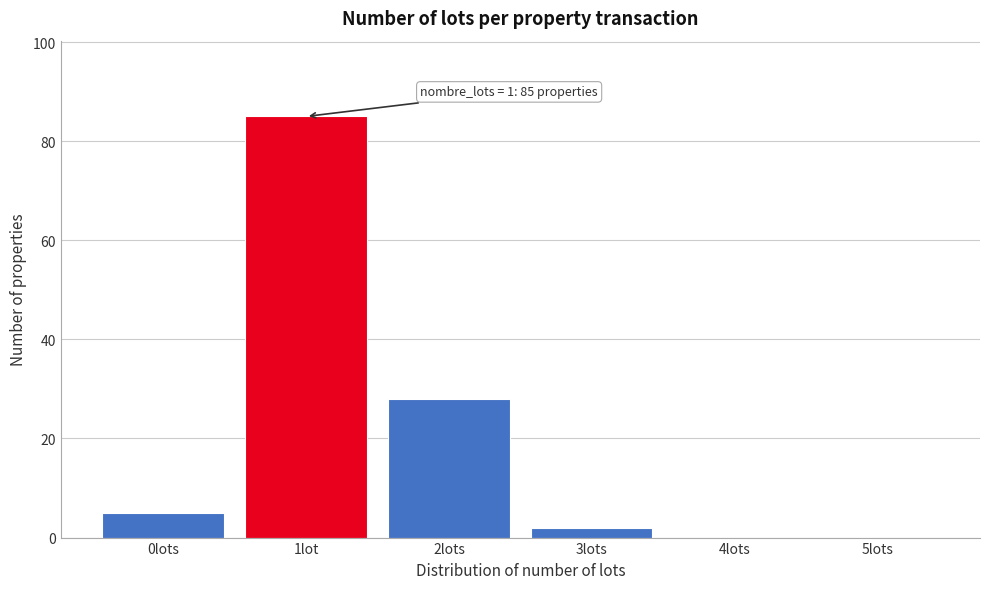

Reading left to right, transcribe all the data shown in this chart.

0lots=5	1lot=85	2lots=28	3lots=2	4lots=0	5lots=0